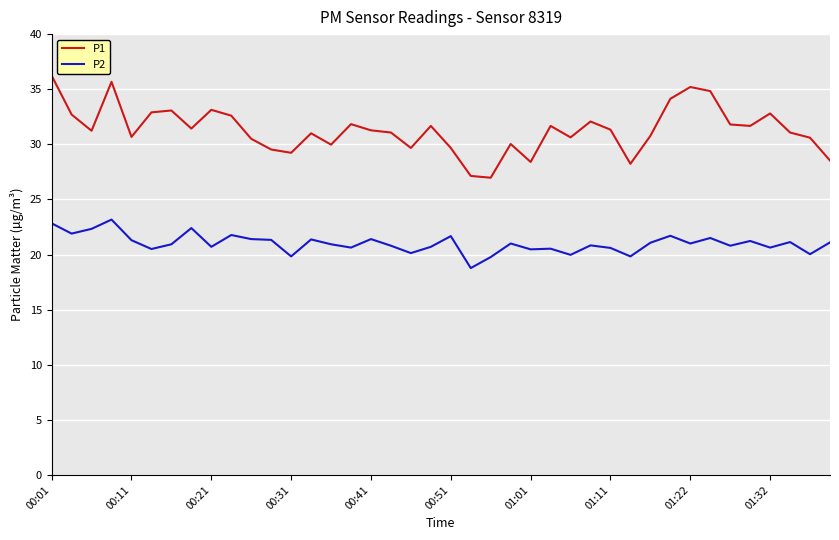

List the series in order of their overall mean, lowest first.

P2, P1